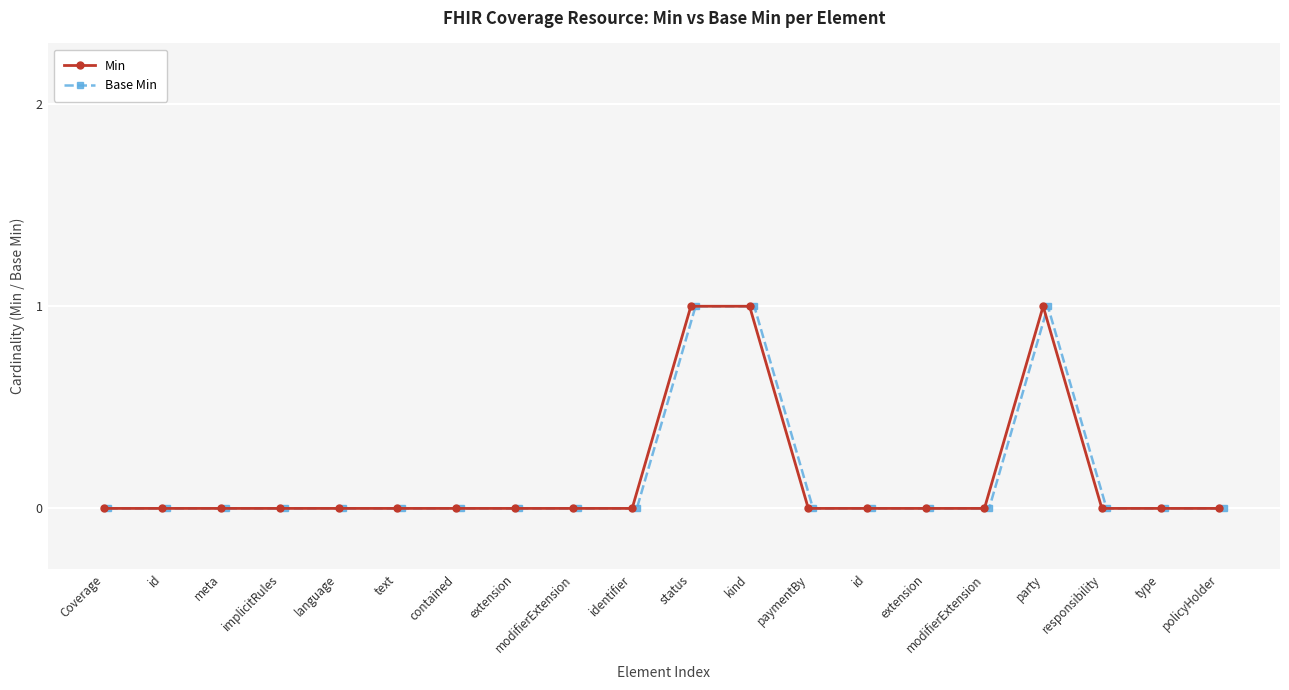

What is the highest value of the Base Min series?

1